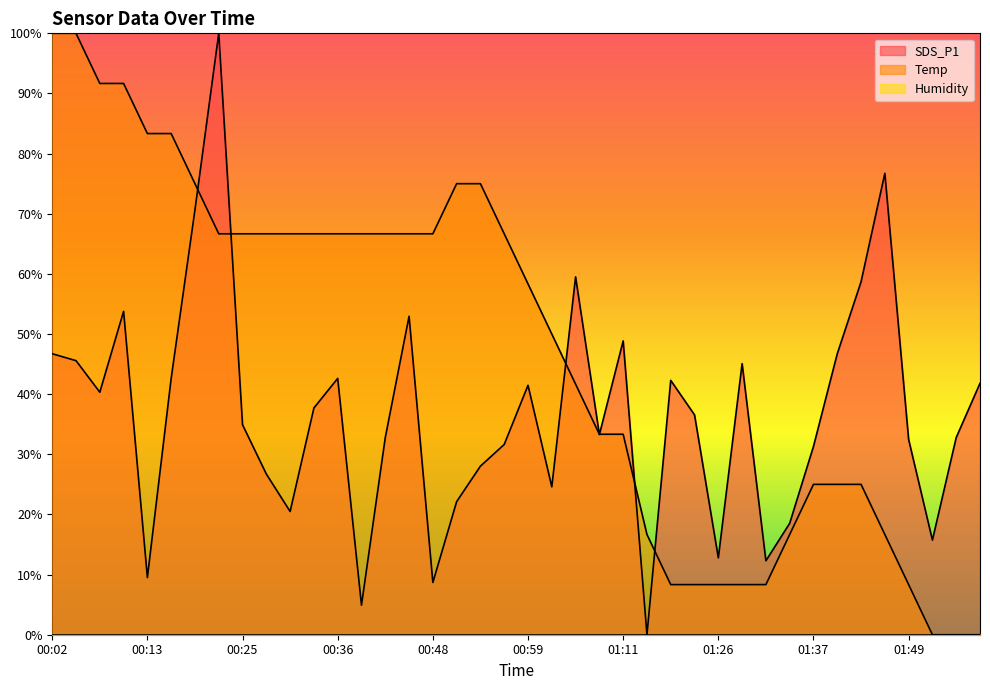

Which category has the highest value in the Temp series?

00:02